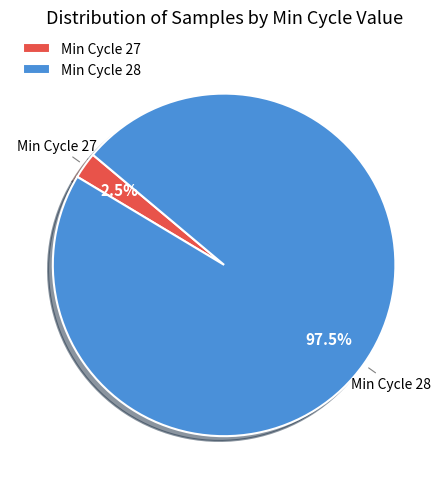

Does any single category account for the majority?

Yes